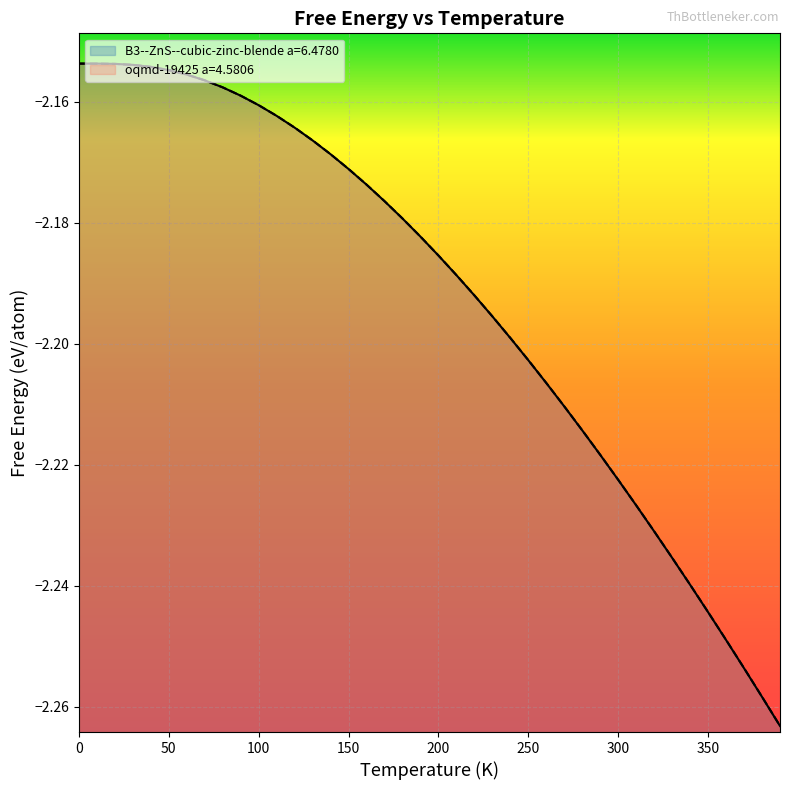

Reading left to right, transcribe all the data shown in this chart.

B3--ZnS--cubic-zinc-blende a=6.4780: 0=-2.2	10=-2.2	20=-2.2	30=-2.2	40=-2.2	50=-2.2	60=-2.2	70=-2.2	80=-2.2	90=-2.2	100=-2.2	110=-2.2	120=-2.2	130=-2.2	140=-2.2	150=-2.2	160=-2.2	170=-2.2	180=-2.2	190=-2.2	200=-2.2	210=-2.2	220=-2.2	230=-2.2	240=-2.2	250=-2.2	260=-2.2	270=-2.2	280=-2.2	290=-2.2	300=-2.2	310=-2.2	320=-2.2	330=-2.2	340=-2.2	350=-2.2	360=-2.2	370=-2.3	380=-2.3	390=-2.3
oqmd-19425 a=4.5806: 0=-2.2	10=-2.2	20=-2.2	30=-2.2	40=-2.2	50=-2.2	60=-2.2	70=-2.2	80=-2.2	90=-2.2	100=-2.2	110=-2.2	120=-2.2	130=-2.2	140=-2.2	150=-2.2	160=-2.2	170=-2.2	180=-2.2	190=-2.2	200=-2.2	210=-2.2	220=-2.2	230=-2.2	240=-2.2	250=-2.2	260=-2.2	270=-2.2	280=-2.2	290=-2.2	300=-2.2	310=-2.2	320=-2.2	330=-2.2	340=-2.2	350=-2.2	360=-2.2	370=-2.3	380=-2.3	390=-2.3